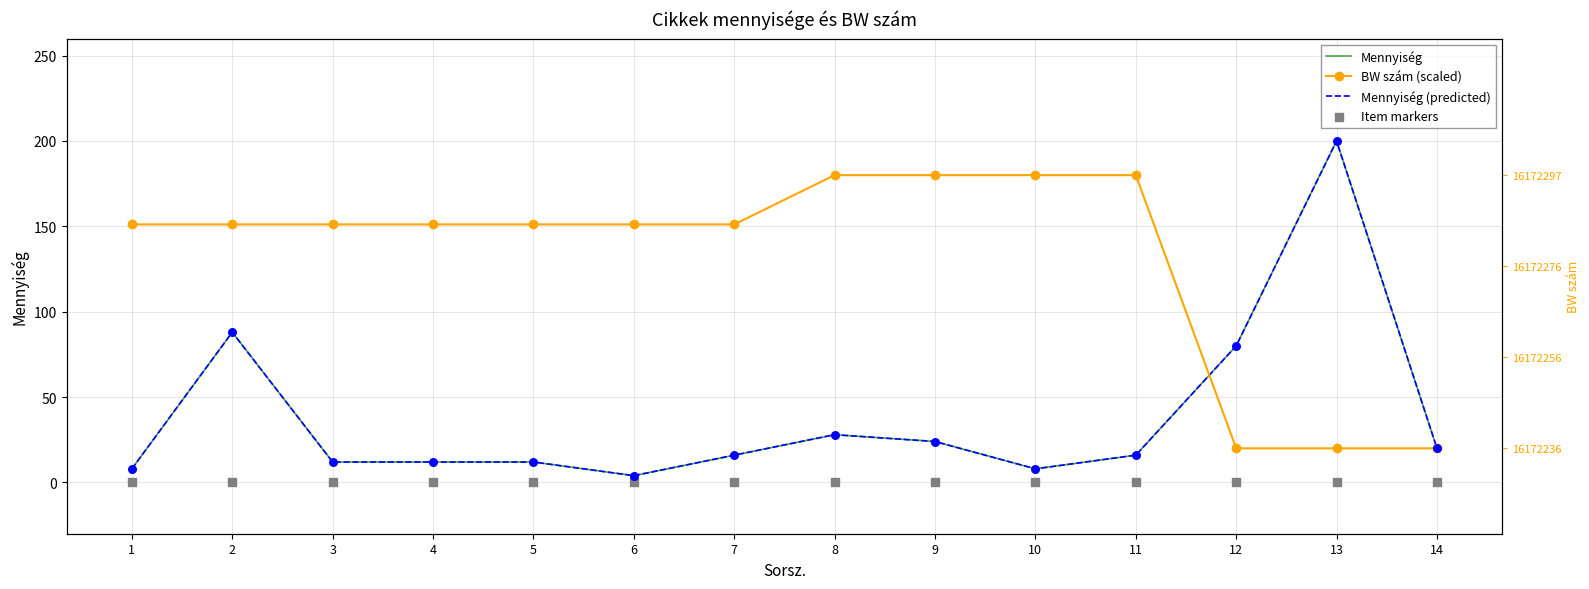

What are all the series names shown in the legend?

Mennyiség, BW szám (scaled), Mennyiség (predicted), Item markers